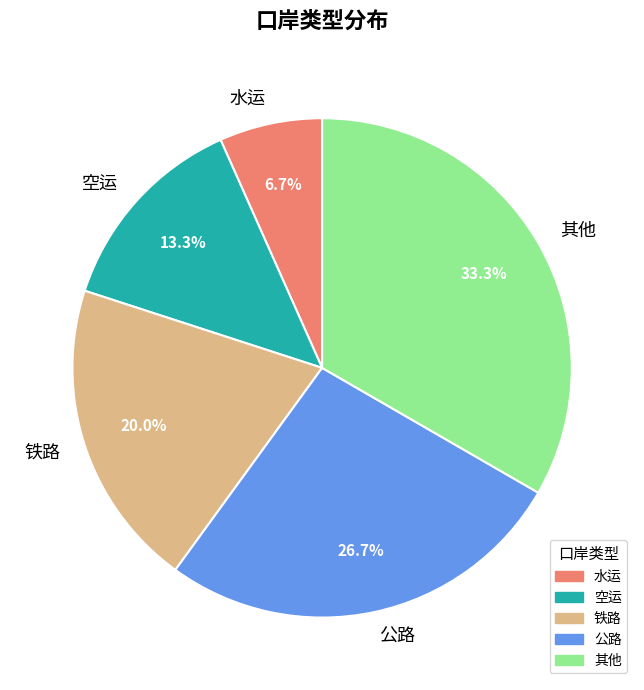

Is 其他 the majority of the pie?

No